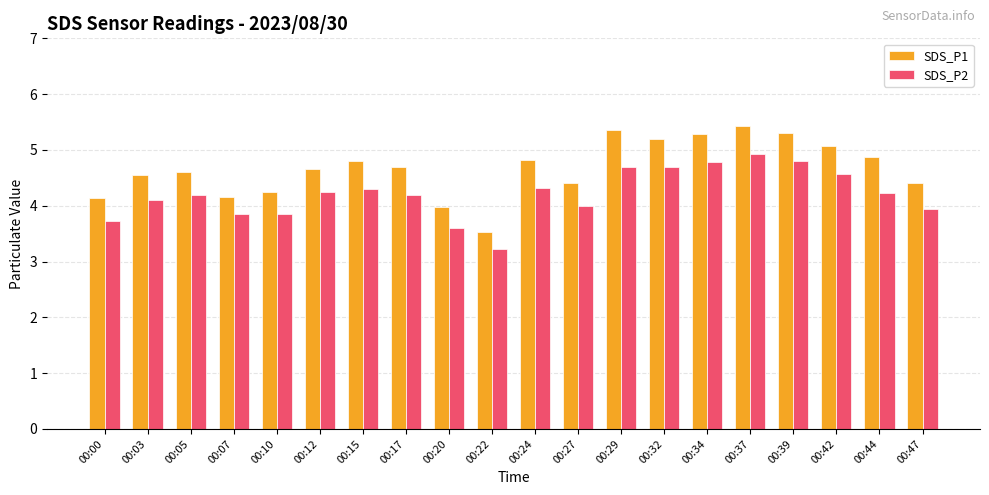

What is the value of the SDS_P2 bar at the 14th from the left?

4.7